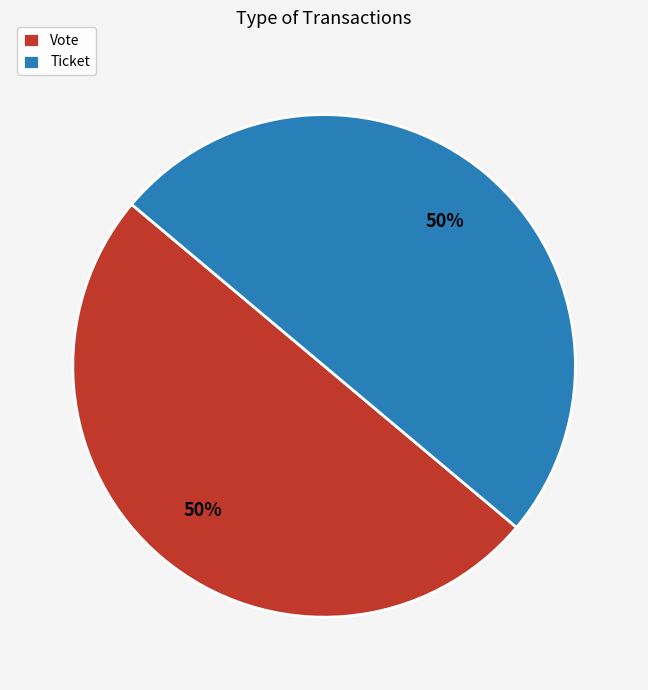

To the nearest percent, what is the combined percentage of Vote and Ticket?

100%